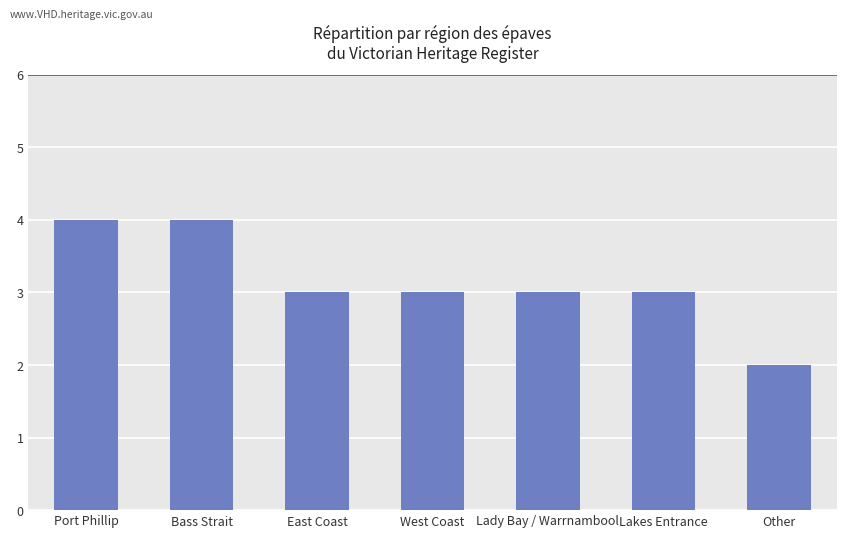

How many series are shown in this chart?

1